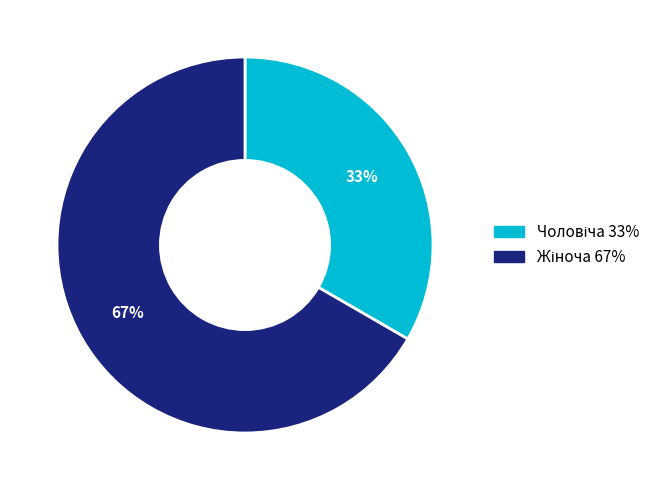

Is there a majority slice in this chart?

Yes